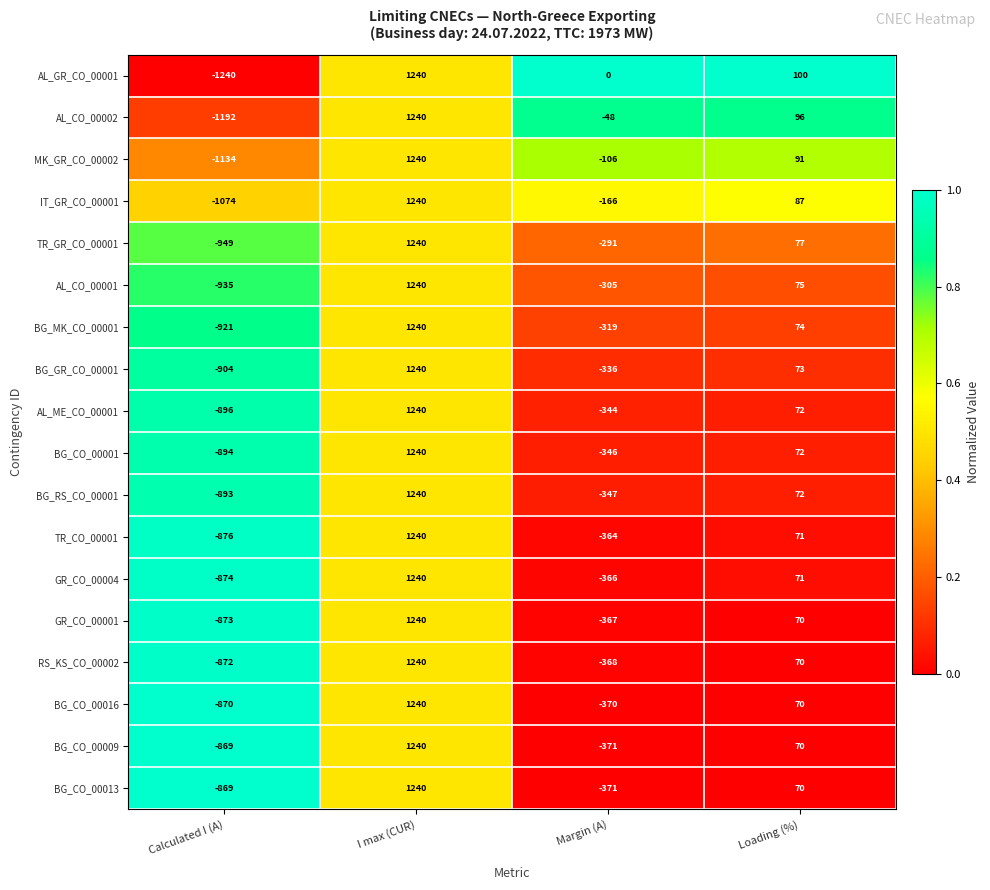

What is the sum of all AL_CO_00001 values?

75